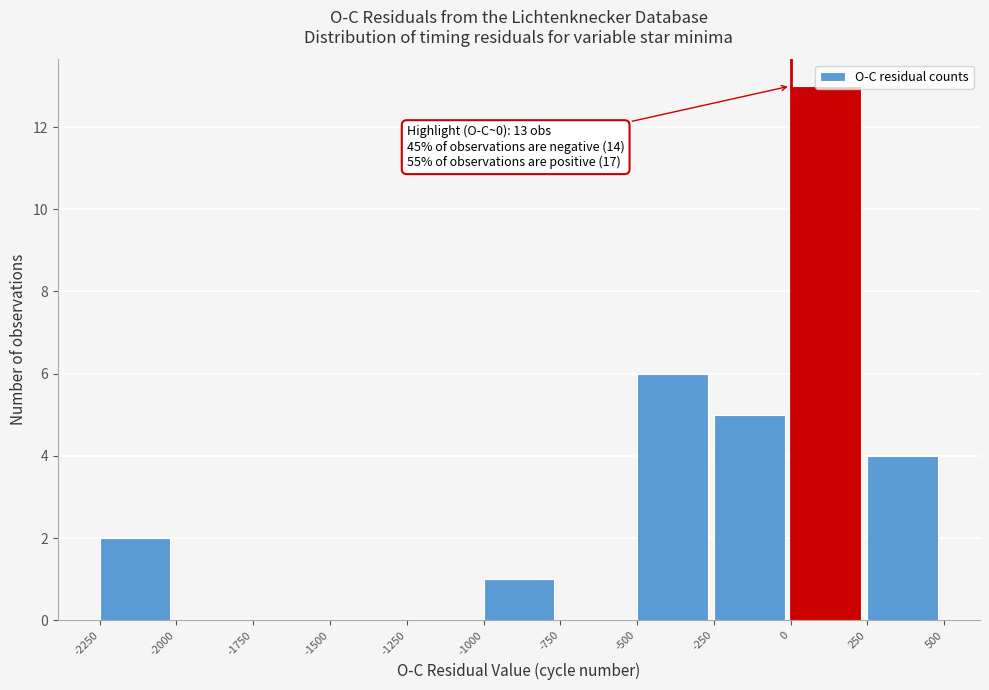

Over which range of the x-axis is the bar tallest?

0 to 250